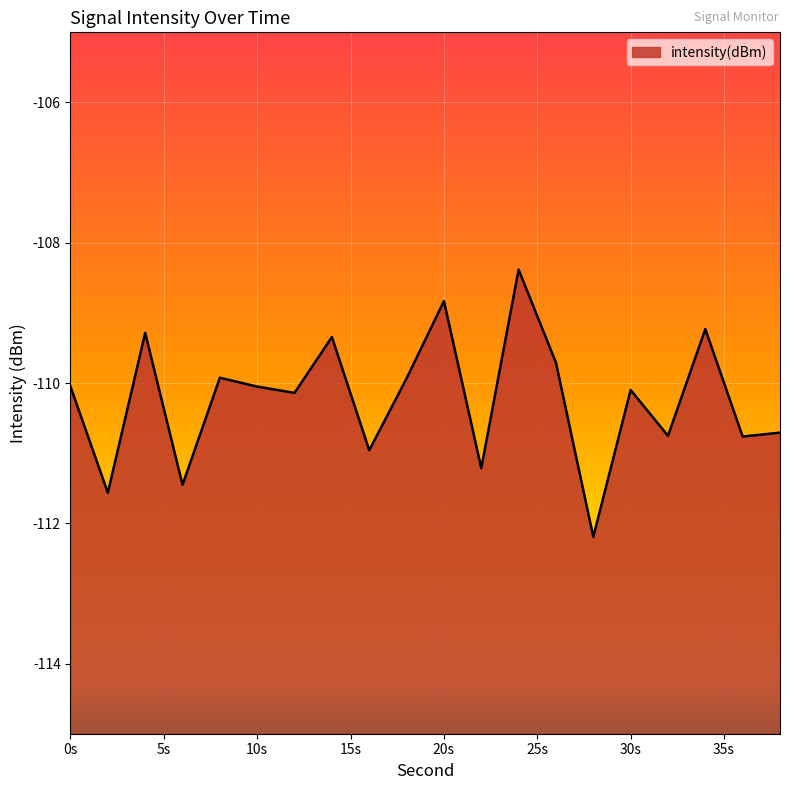

The value at 20s is -108.8. True or false?

True